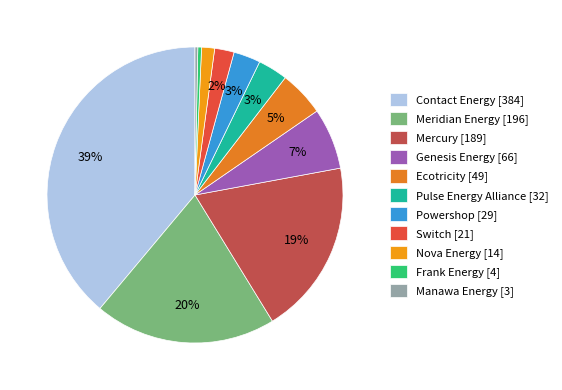

What is the change in value from Genesis Energy [66] to Pulse Energy Alliance [32]?

-34